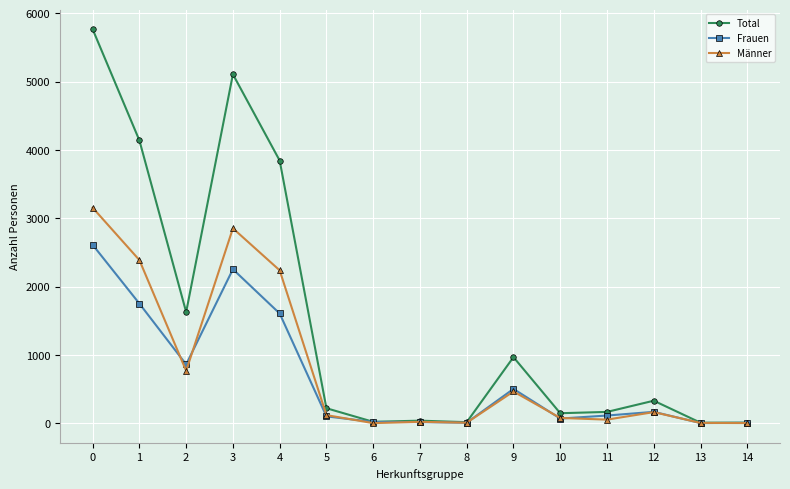

The Frauen series shows 2613 at 0. True or false?

True